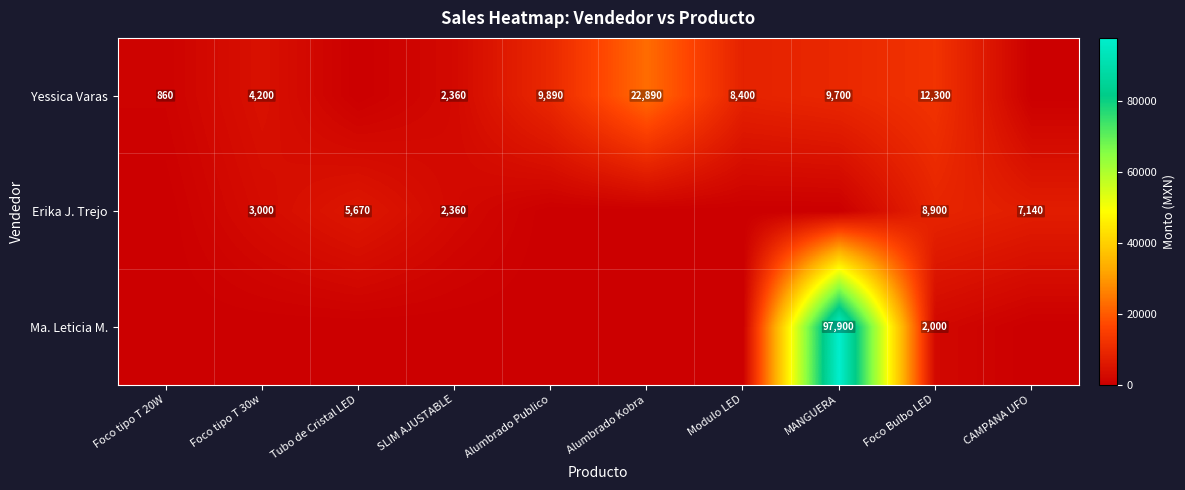

Is the value of Yessica Varas at Alumbrado Publico greater than the value of Erika J. Trejo at Foco Bulbo LED?

Yes